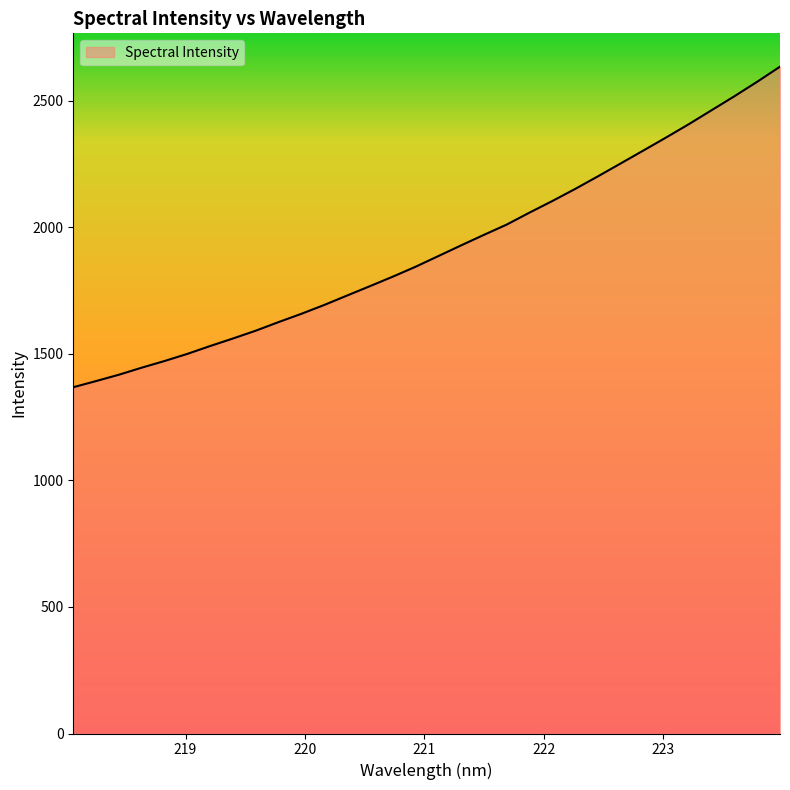

How many values are below 1886?

16